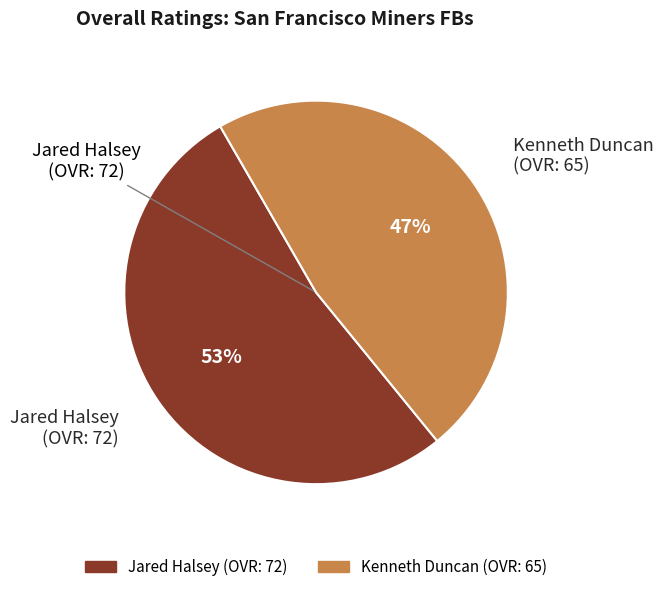

Is there a majority slice in this chart?

Yes